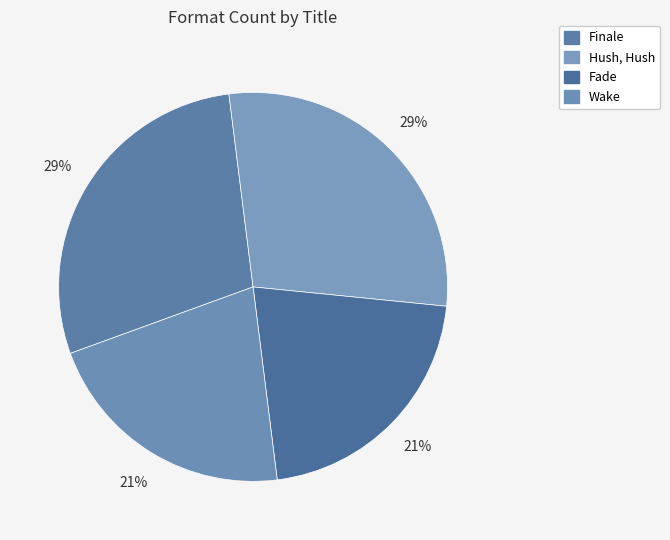

Which slice is the smallest?

Fade